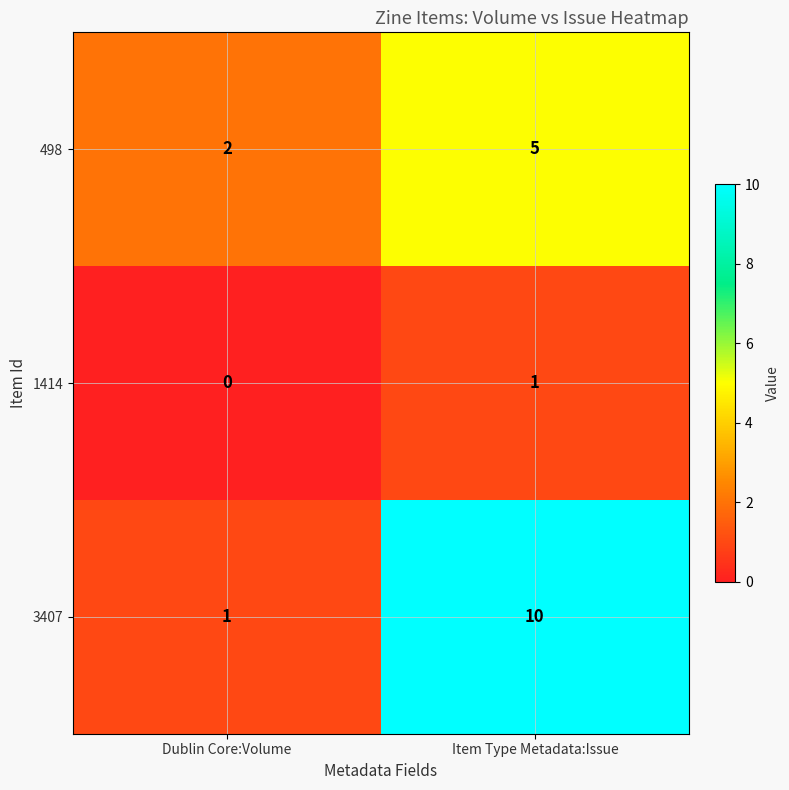

Which series has the largest total across all categories?

3407